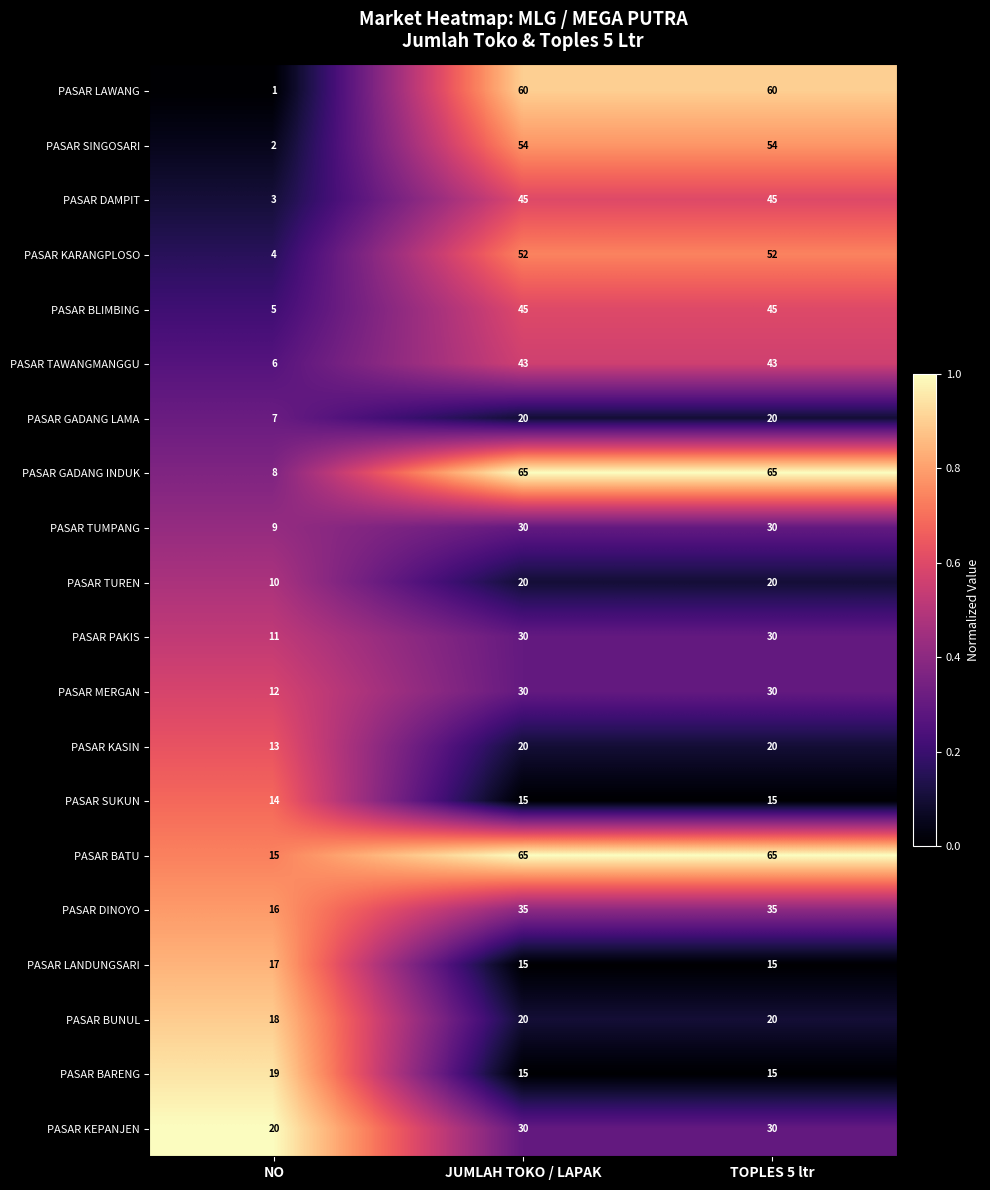

What value does the PASAR GADANG LAMA series have at JUMLAH TOKO / LAPAK, to the nearest 10?

20